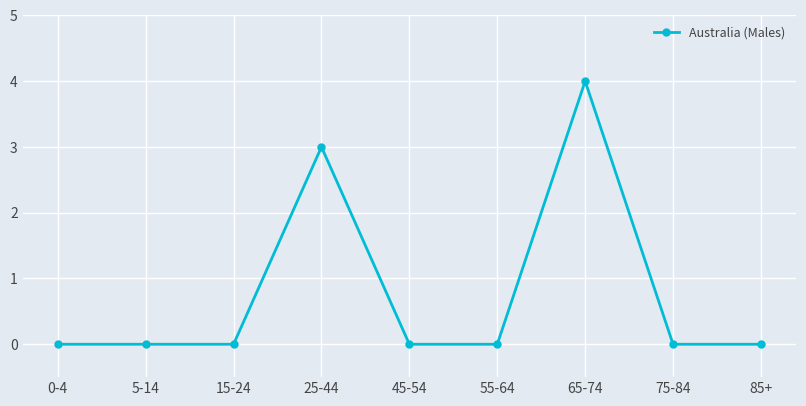

True or false: the data shows 0 at 0-4.

True